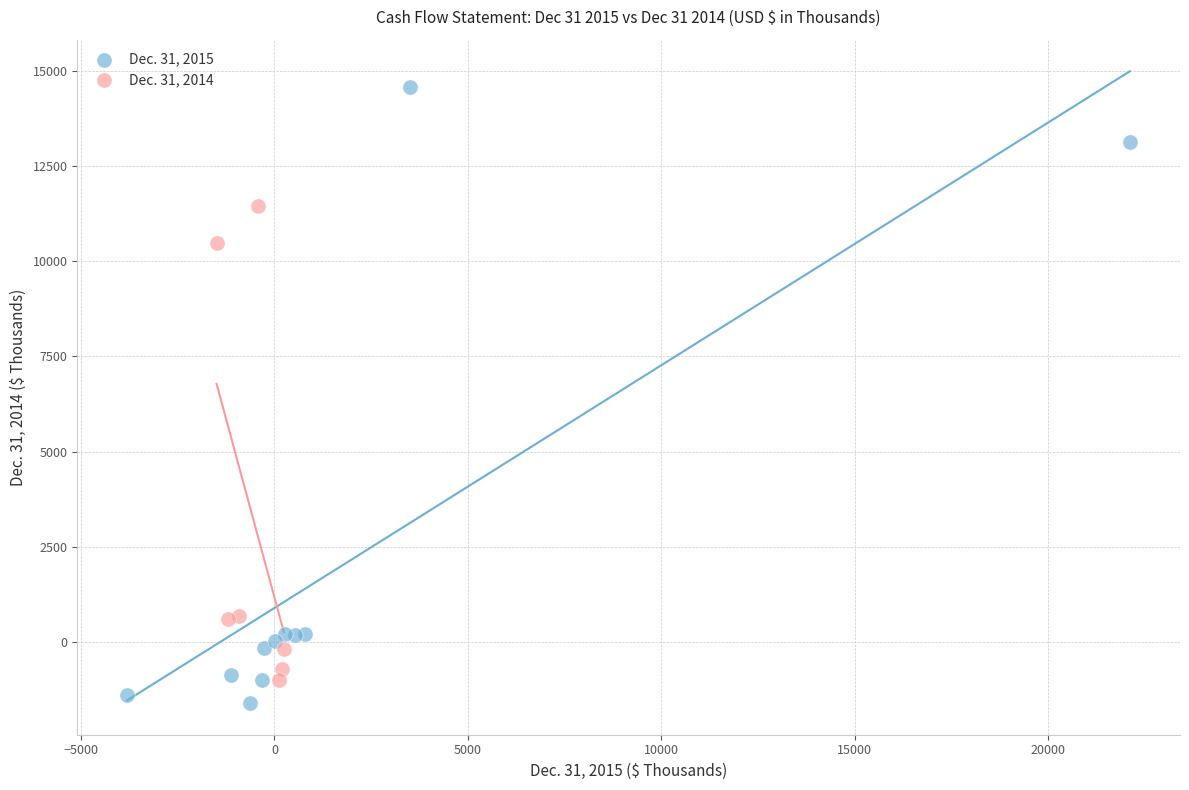

Which series reaches the maximum Y coordinate?

Dec. 31, 2015